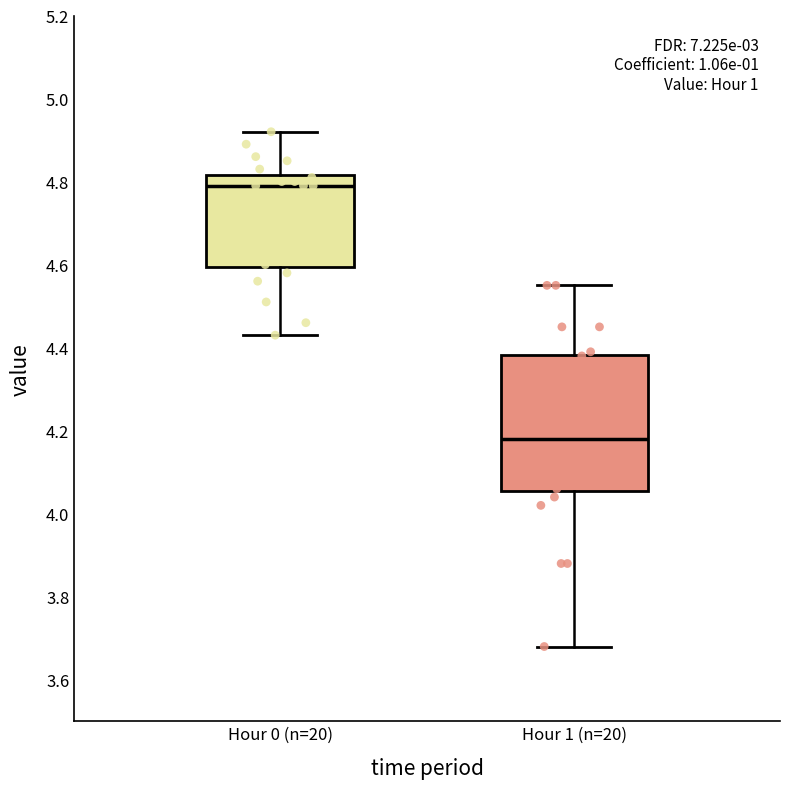

Reading left to right, read every box against the y-axis: the position of its median line, the range the box covers, and the ends of its whiskers. The values are not printed on the chart, so give them approximately, as read against the axis.

Hour 0 (n=20): median 4.80, box 4.60 to 4.82, whiskers 4.44 to 4.92
Hour 1 (n=20): median 4.18, box 4.06 to 4.38, whiskers 3.68 to 4.56